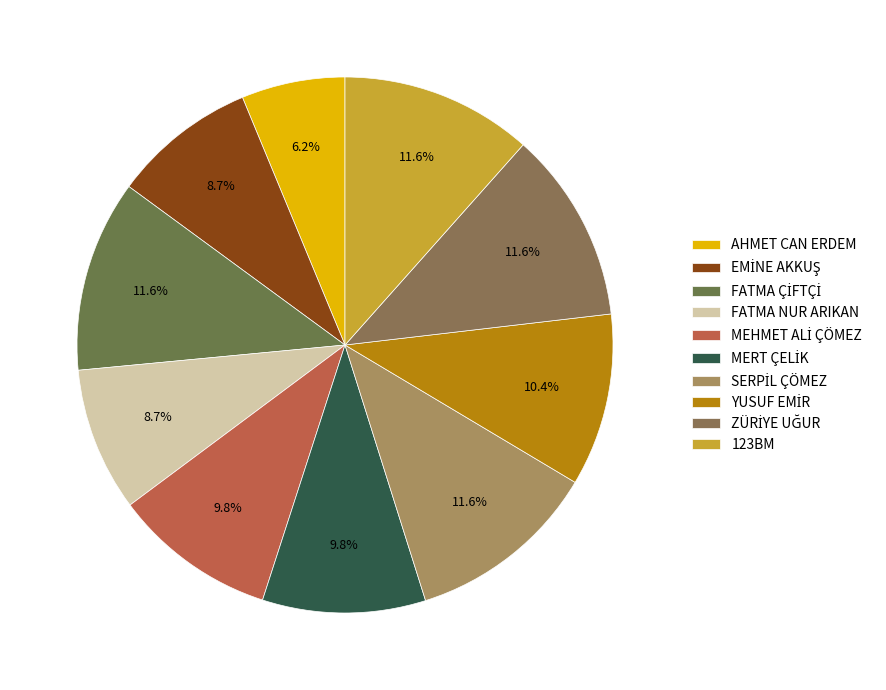

Is there any slice that represents more than half of the pie?

No